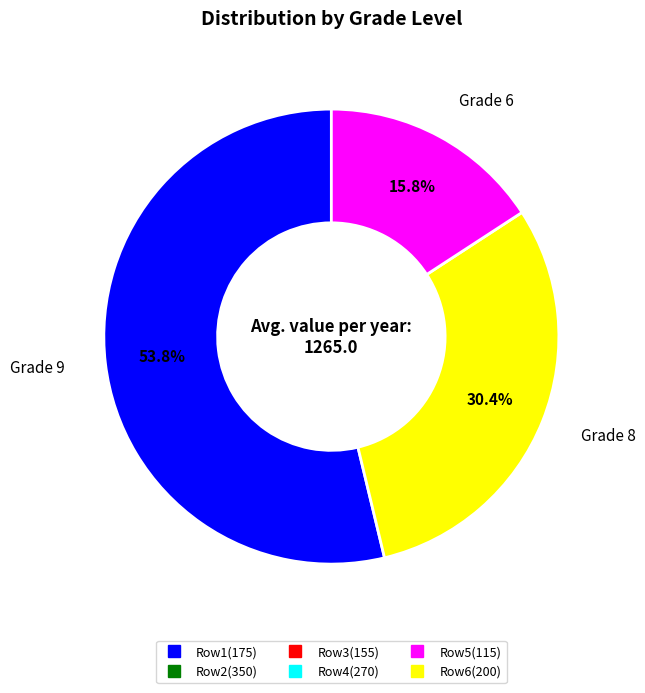

How many slices are in this pie chart?

3